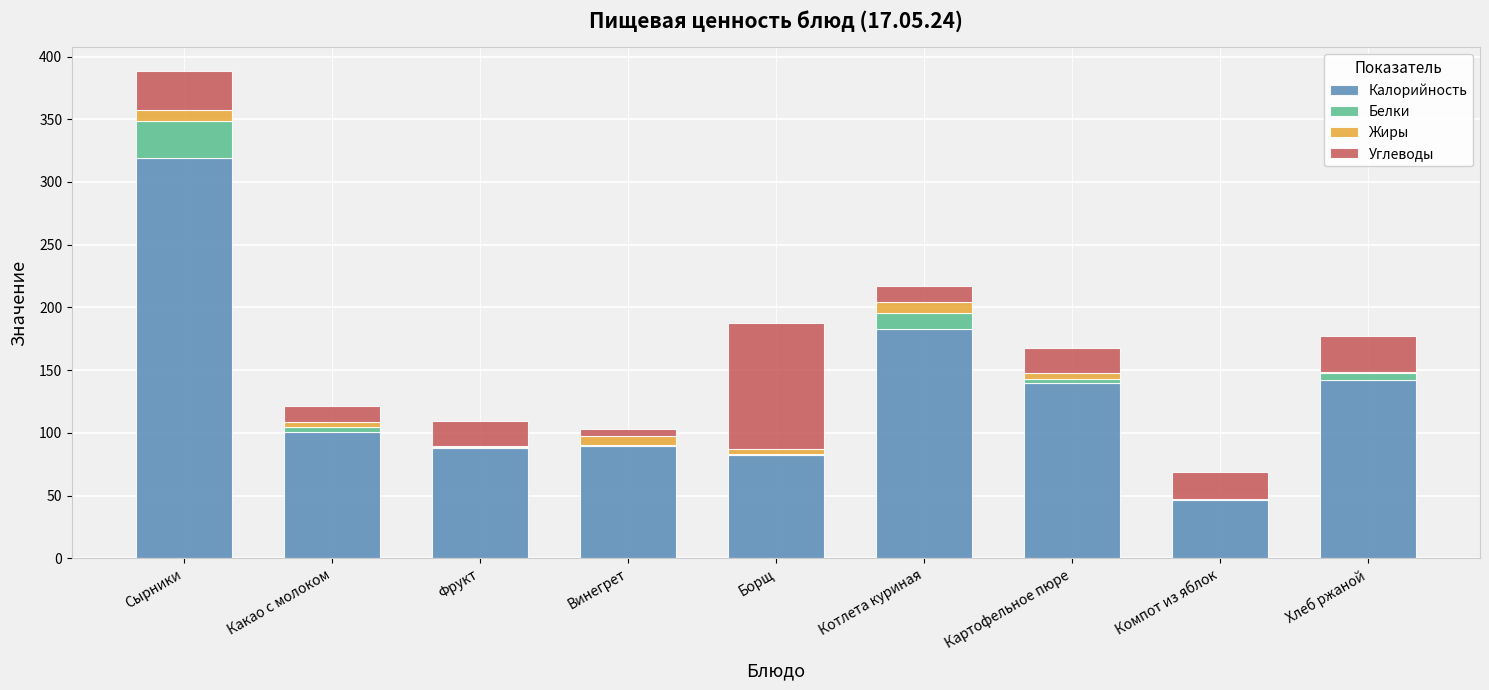

At which category is the sum across all series the highest?

Сырники